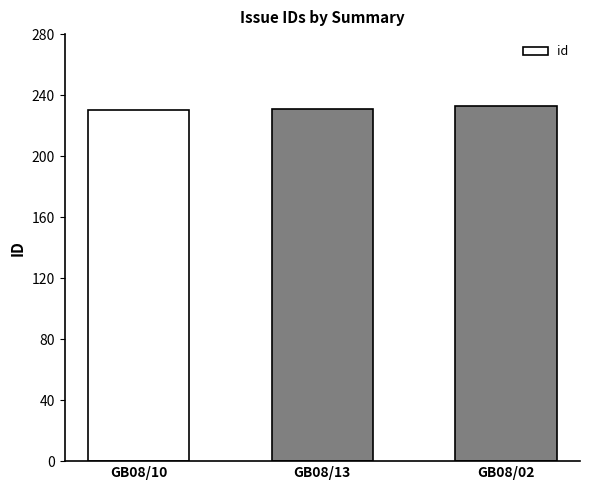

Are the bars horizontal?

No